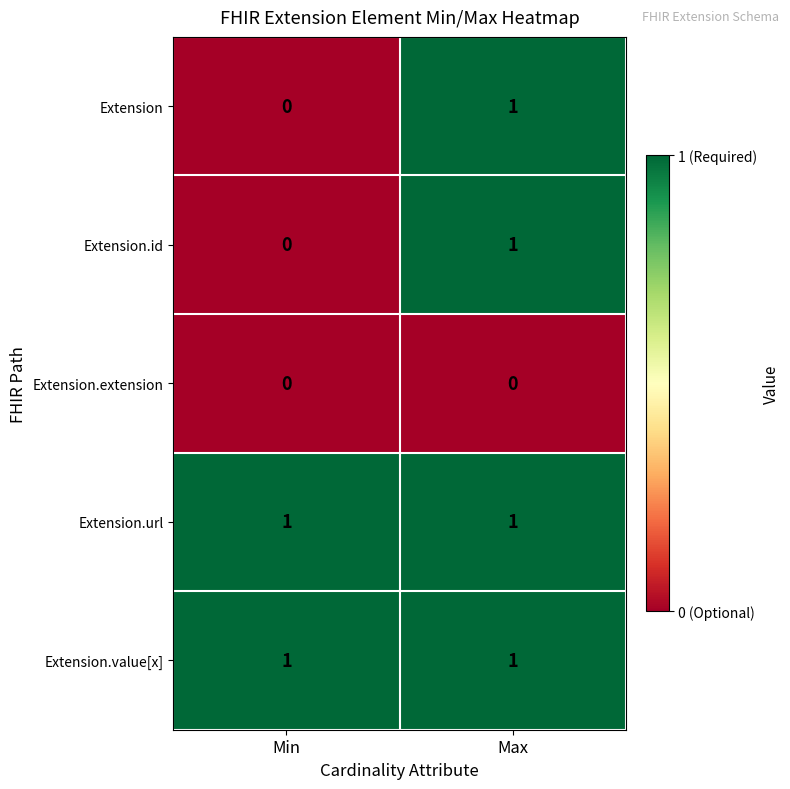

The value of Extension.extension at Min is 0. True or false?

True